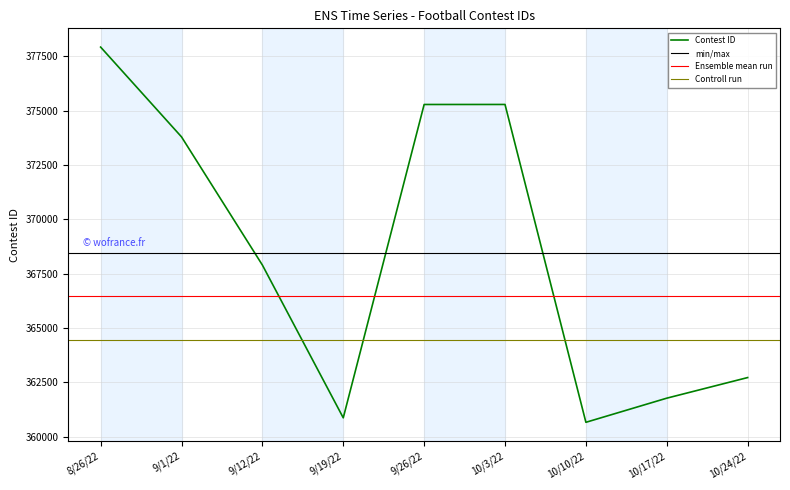

List the labels in order of value, smallest first.

10/10/22, 9/19/22, 10/17/22, 10/24/22, 9/12/22, 9/1/22, 9/26/22, 10/3/22, 8/26/22